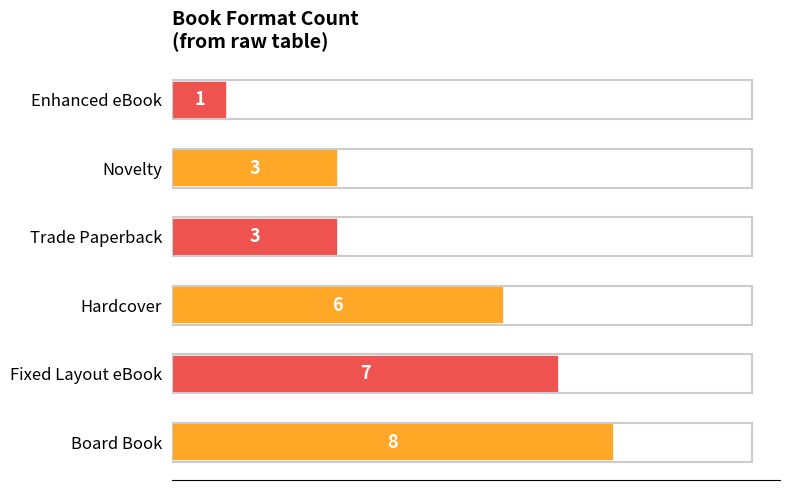

The chart shows a value of 1 at Enhanced eBook. True or false?

True